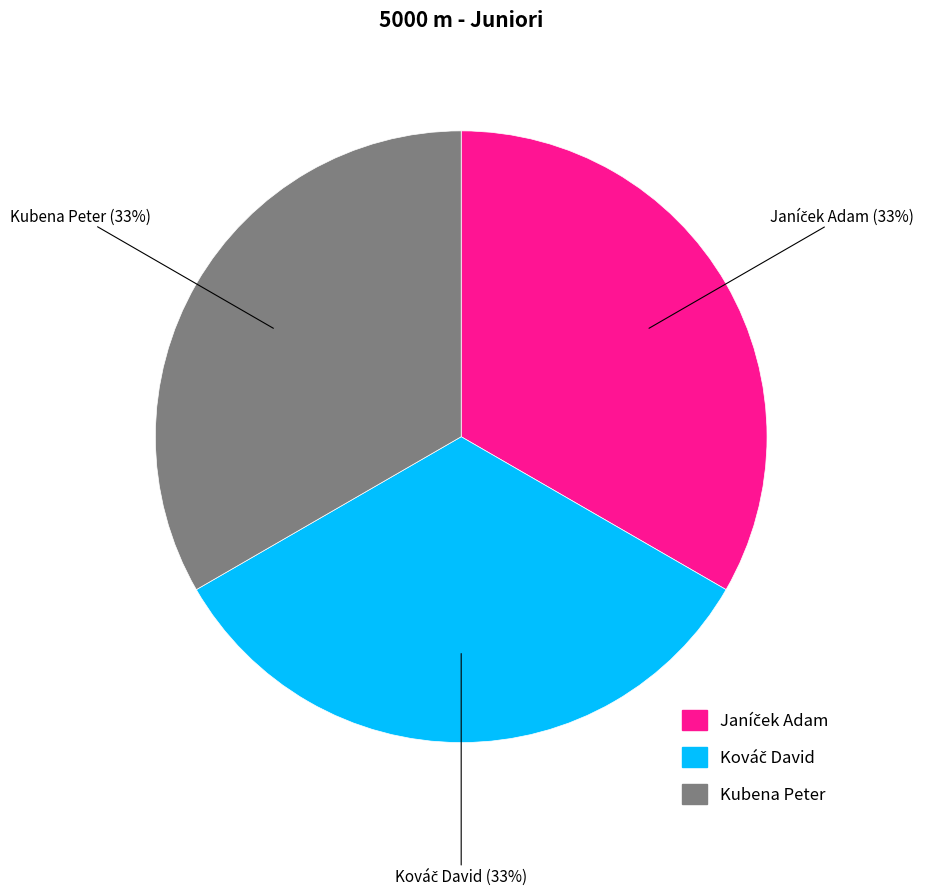

Does Kubena Peter represent more than half of the total?

No